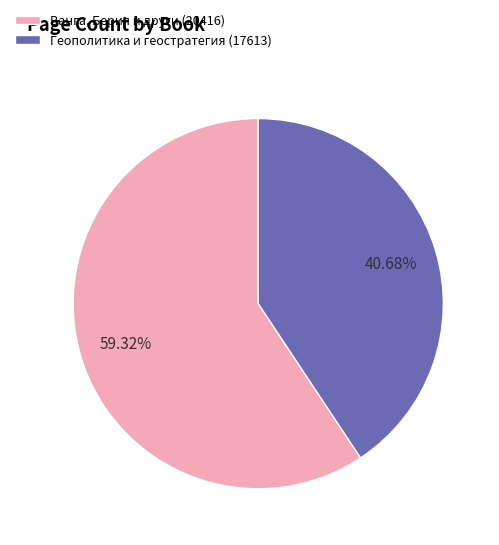

What percentage is NOT represented by Ванга, Берия и други (20416)?

40.7%